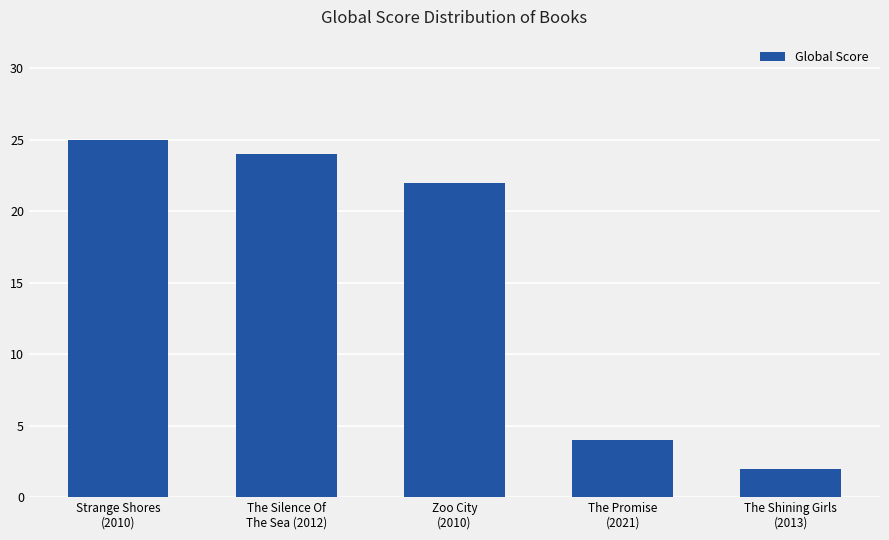

What is the smallest value displayed?

2